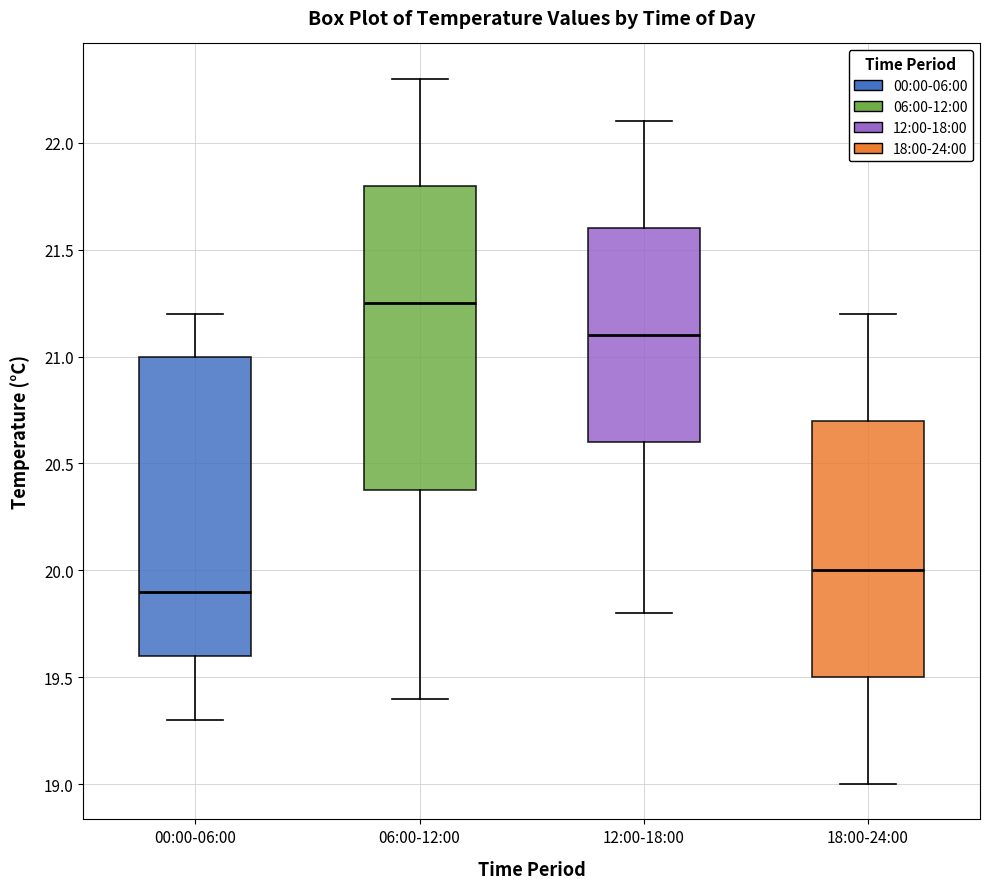

Reading left to right, read every box against the y-axis: the position of its median line, the range the box covers, and the ends of its whiskers. The values are not printed on the chart, so give them approximately, as read against the axis.

00:00-06:00: median 19.90, box 19.60 to 21.00, whiskers 19.30 to 21.20
06:00-12:00: median 21.25, box 20.40 to 21.80, whiskers 19.40 to 22.30
12:00-18:00: median 21.10, box 20.60 to 21.60, whiskers 19.80 to 22.10
18:00-24:00: median 20.00, box 19.50 to 20.70, whiskers 19.00 to 21.20